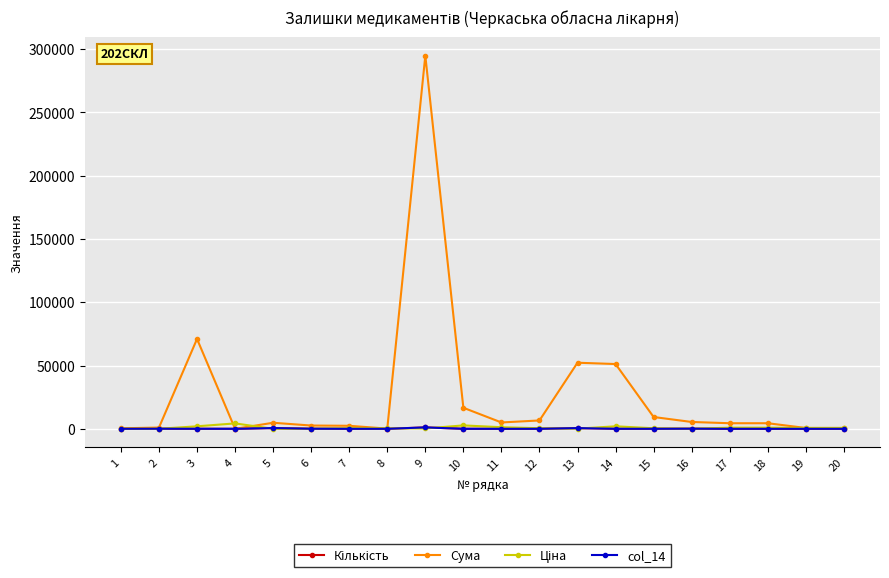

At how many categories does at least one series exceed 281909?

1